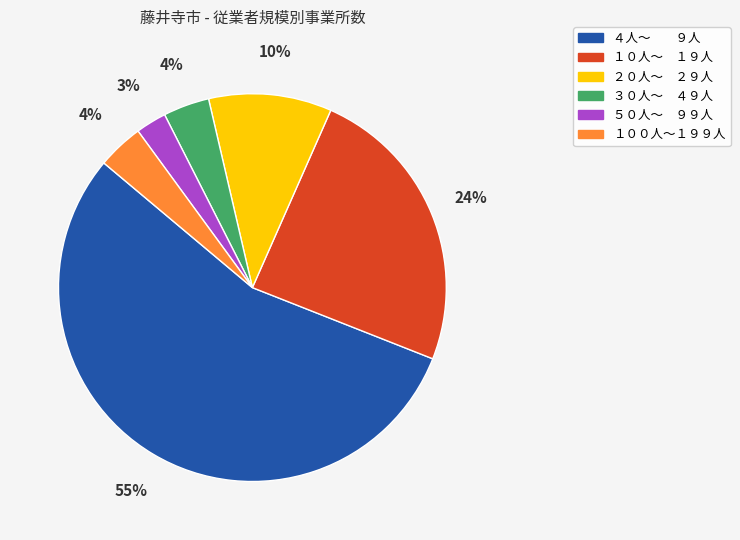

Between １００人～１９９人 and ４人～ ９人, which is larger?

４人～ ９人